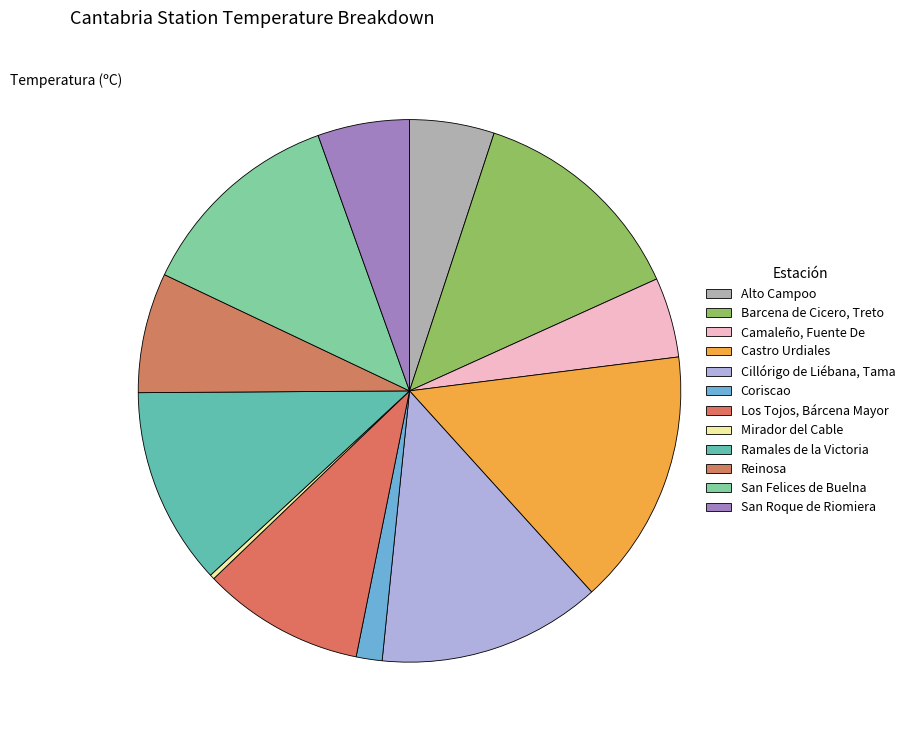

True or false: San Roque de Riomiera accounts for 5% of the total.

True